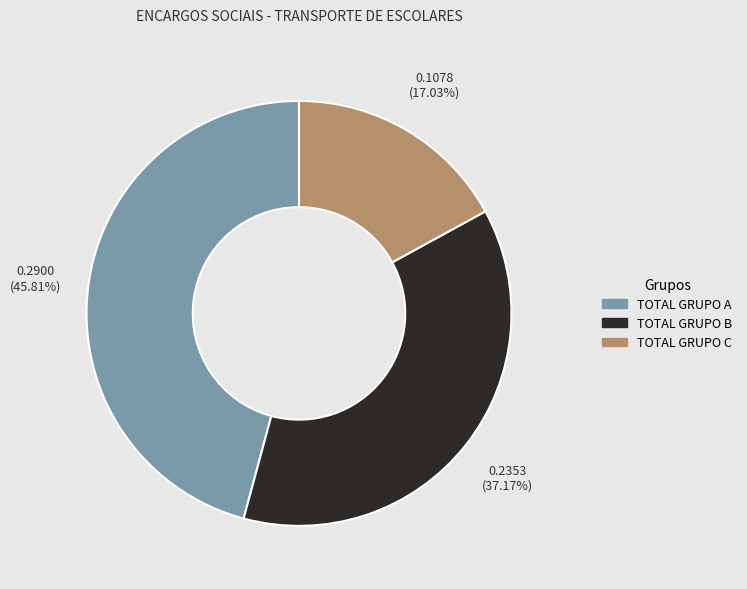

Is TOTAL GRUPO A the majority of the pie?

No